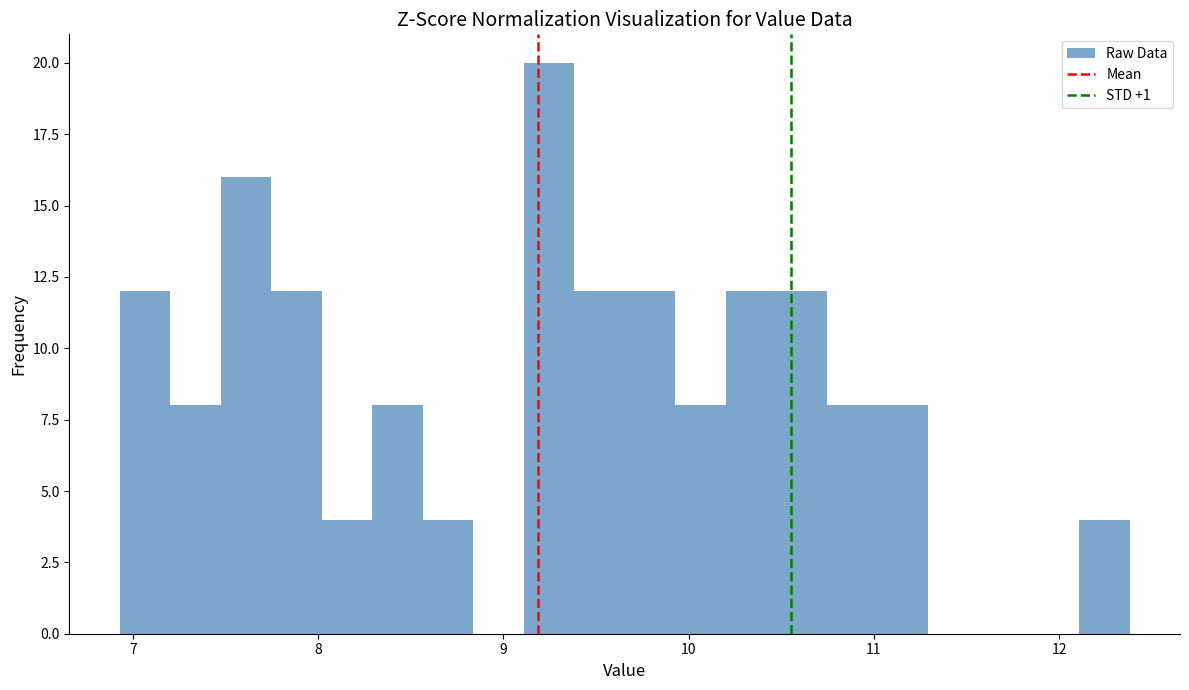

Read against the x-axis, roughly where is the centre of the tallest bar?

9.2